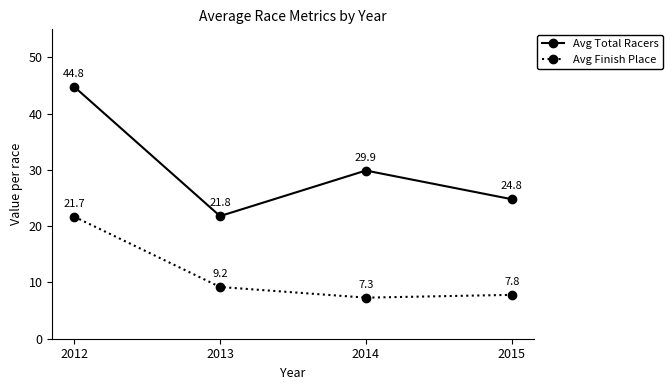

Reading left to right, list all the values displayed in this chart.

Avg Total Racers: 2012=44.8	2013=21.8	2014=29.9	2015=24.8
Avg Finish Place: 2012=21.7	2013=9.2	2014=7.3	2015=7.8